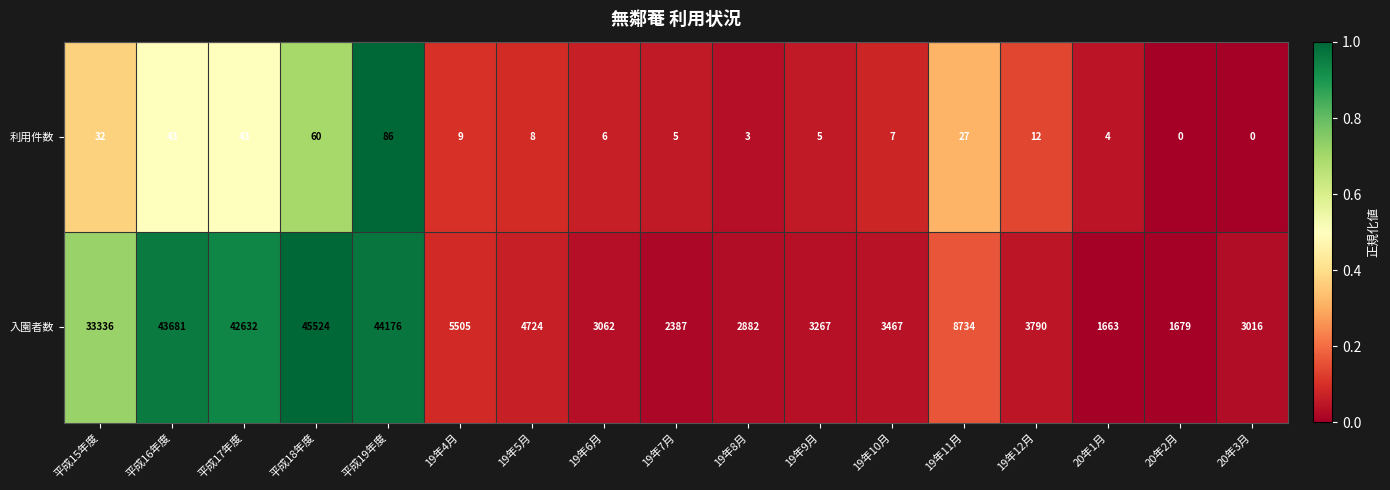

What is the difference between the second highest and minimum values in the 入園者数 series?

42513